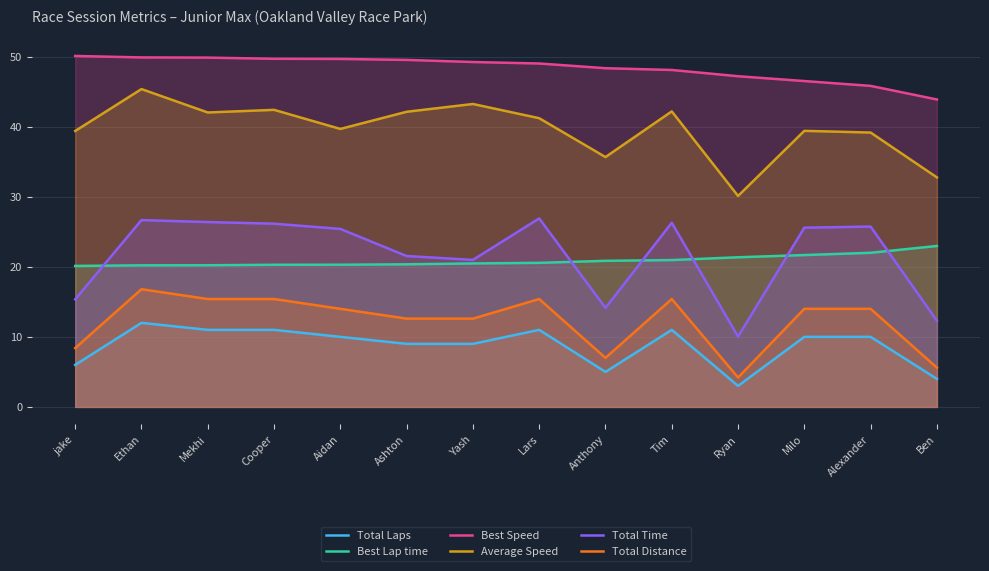

How many series are shown in this chart?

6